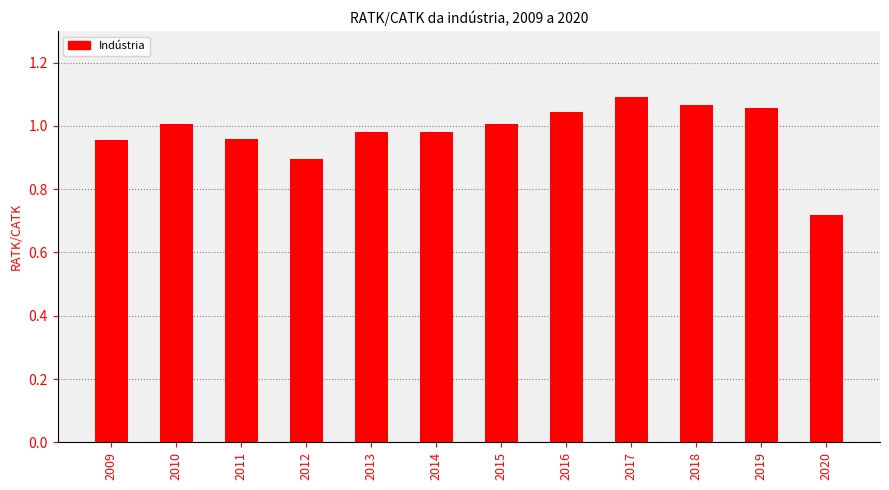

Where does the data first go above 1?

2010